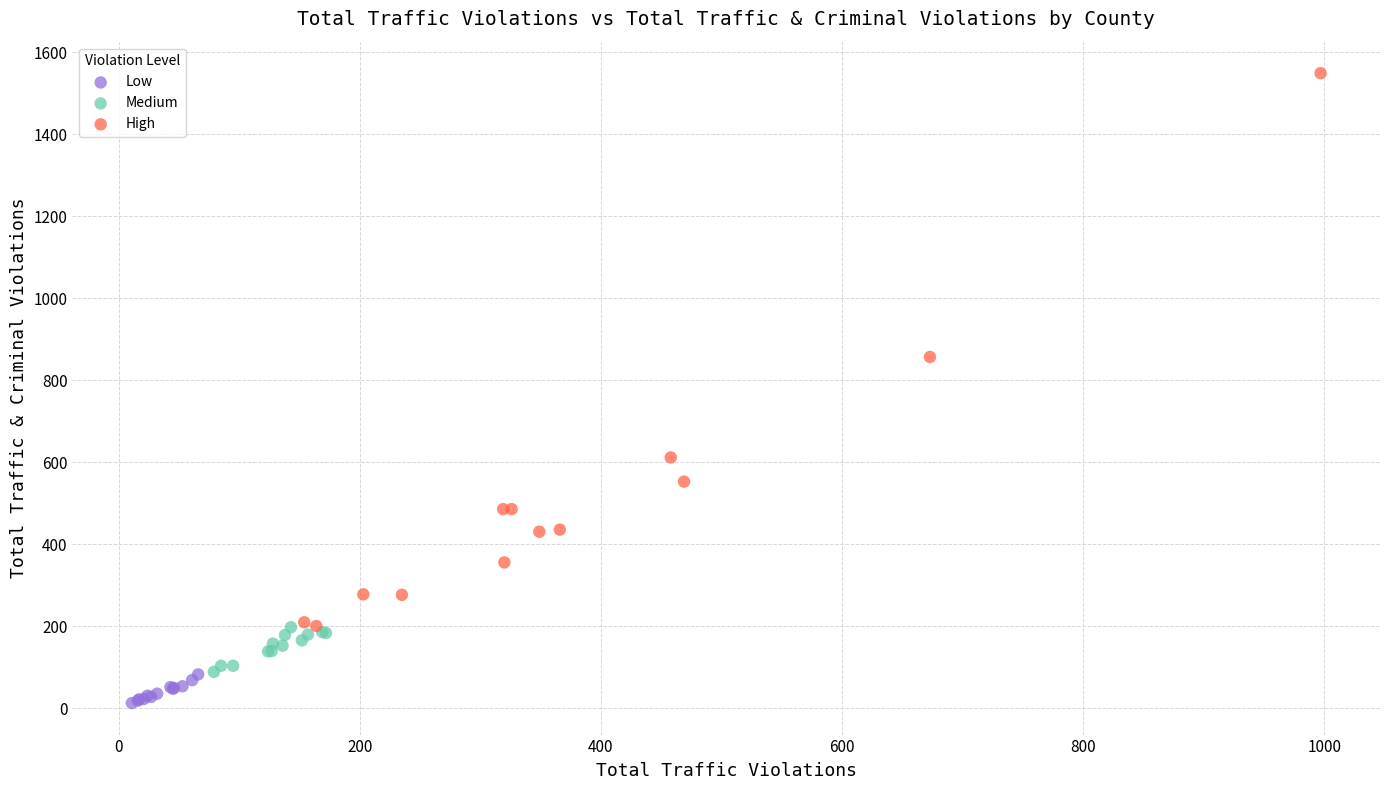

Which series reaches the minimum Y coordinate?

Low